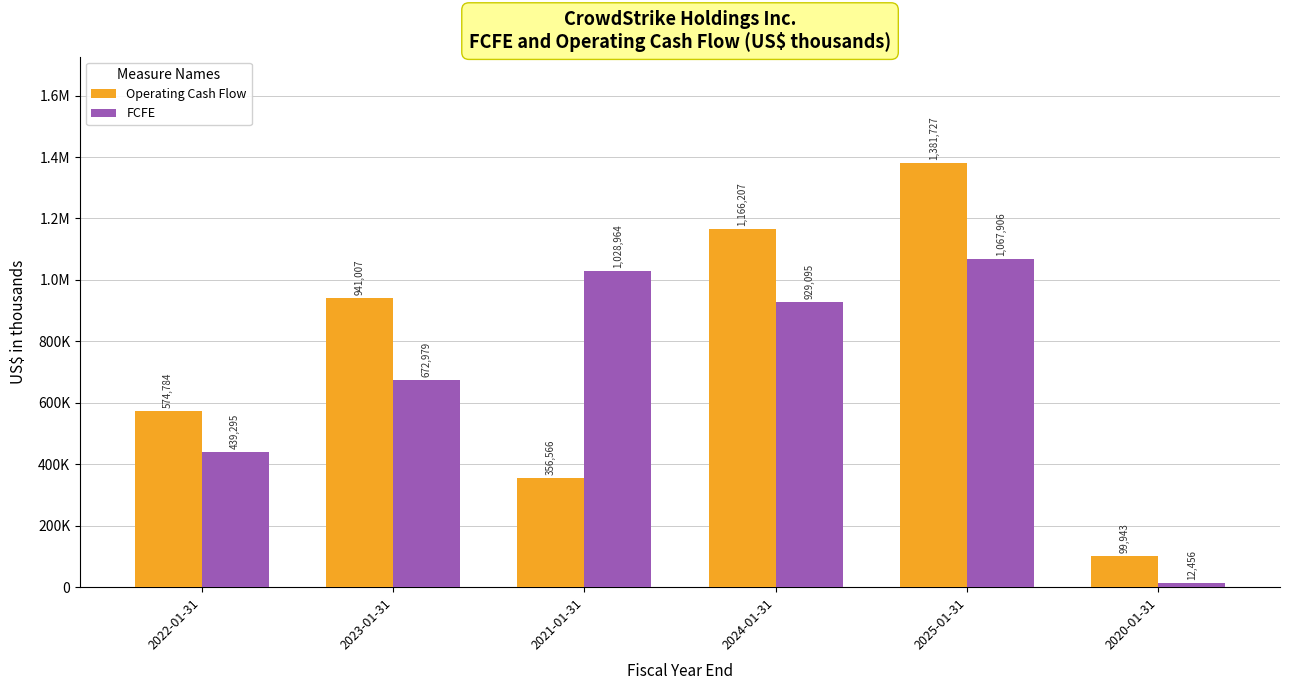

Does the chart contain stacked bars?

No